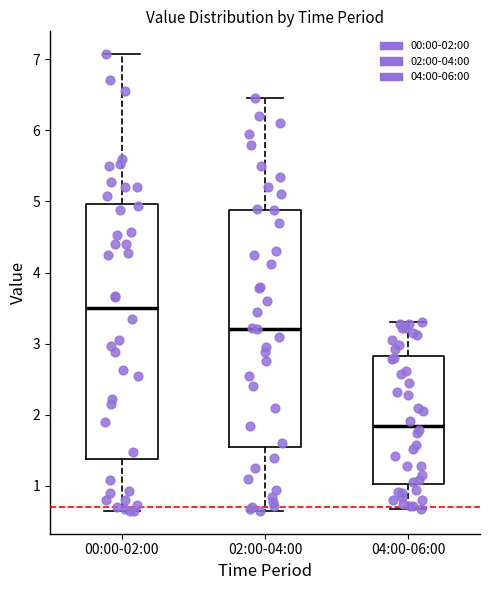

Where does the lower whisker of the box for 04:00-06:00 end on the y-axis? The values are not printed on the chart, so give them approximately, as read against the axis.

0.7